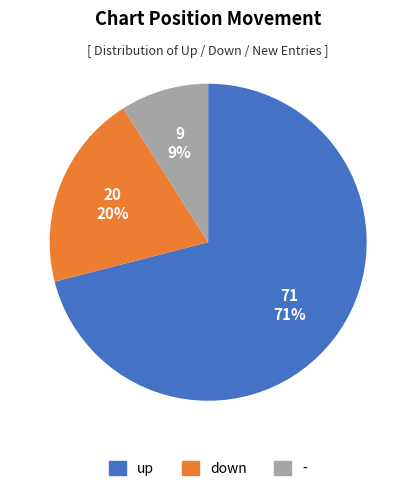

What percentage is the up slice, to the nearest percent?

71%